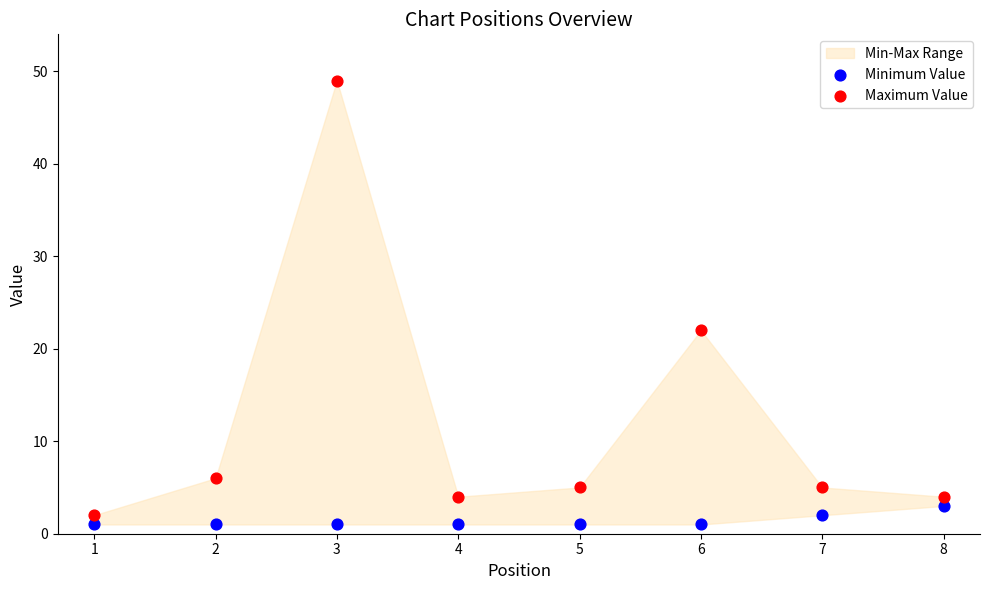

Which series reaches the maximum Y coordinate?

Maximum Value